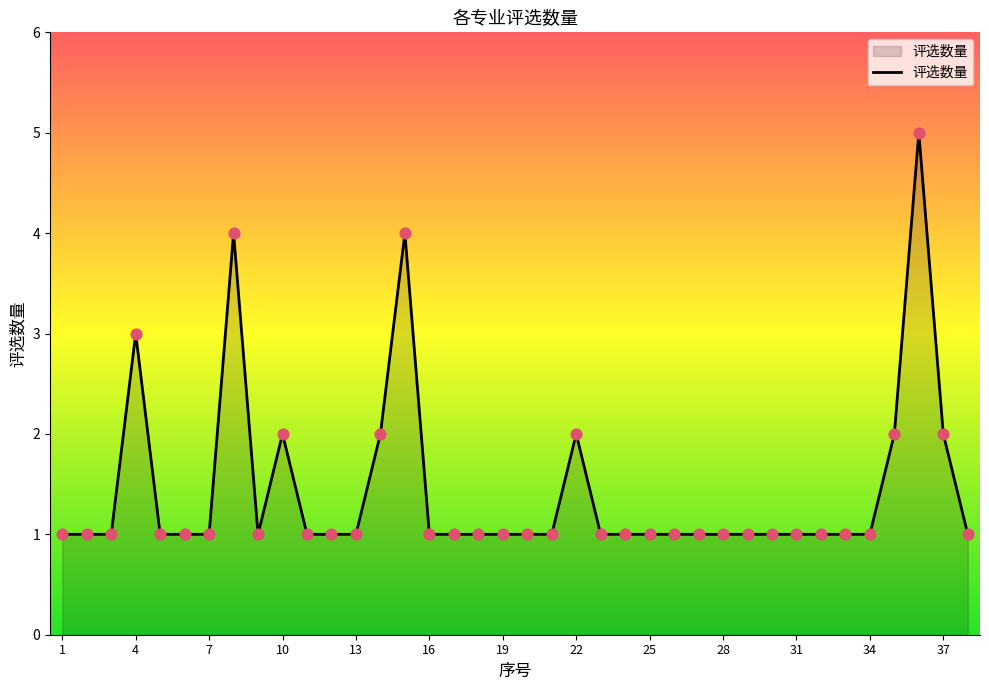

What is the maximum value shown in the chart?

5